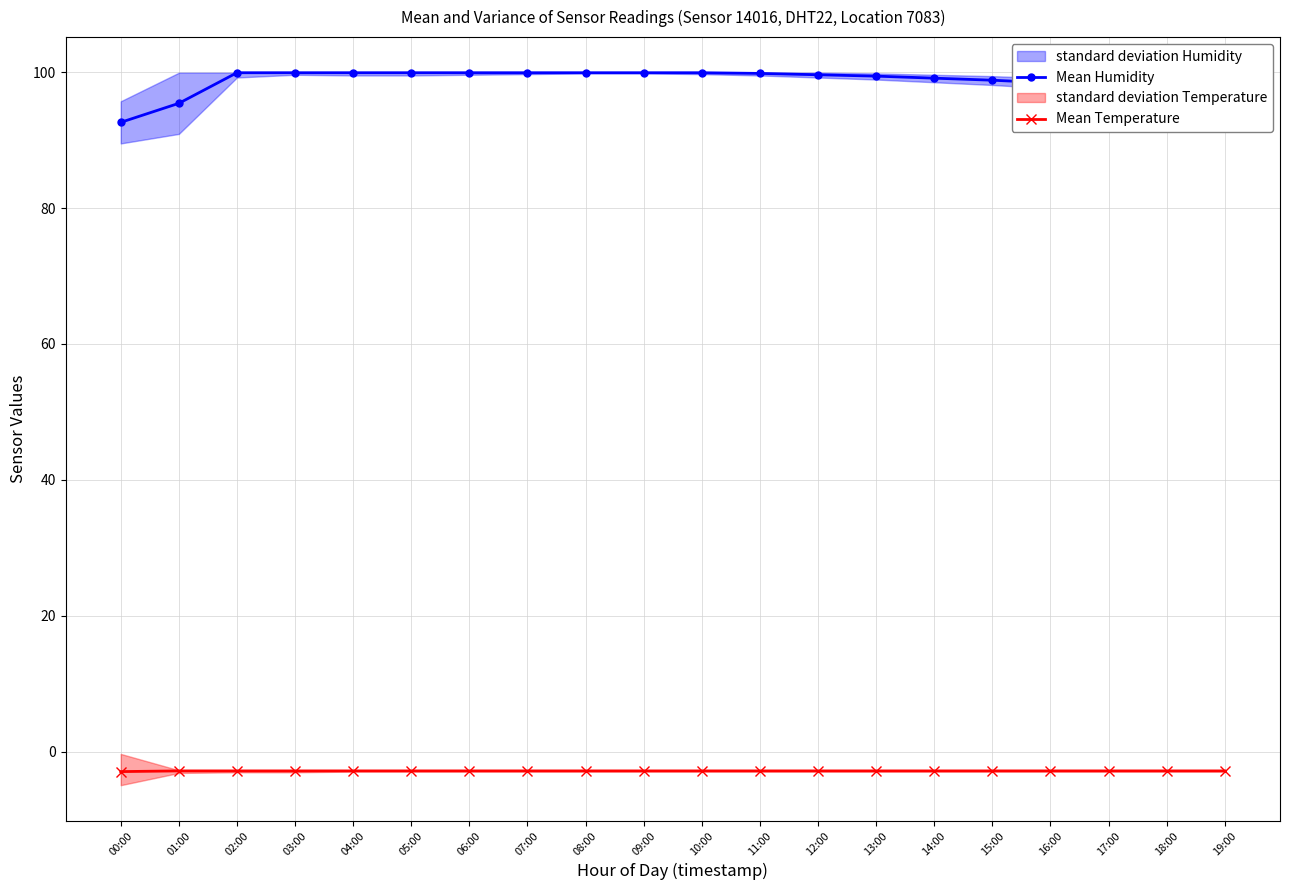

The value of Mean Temperature at 11:00 is -4.1. True or false?

False